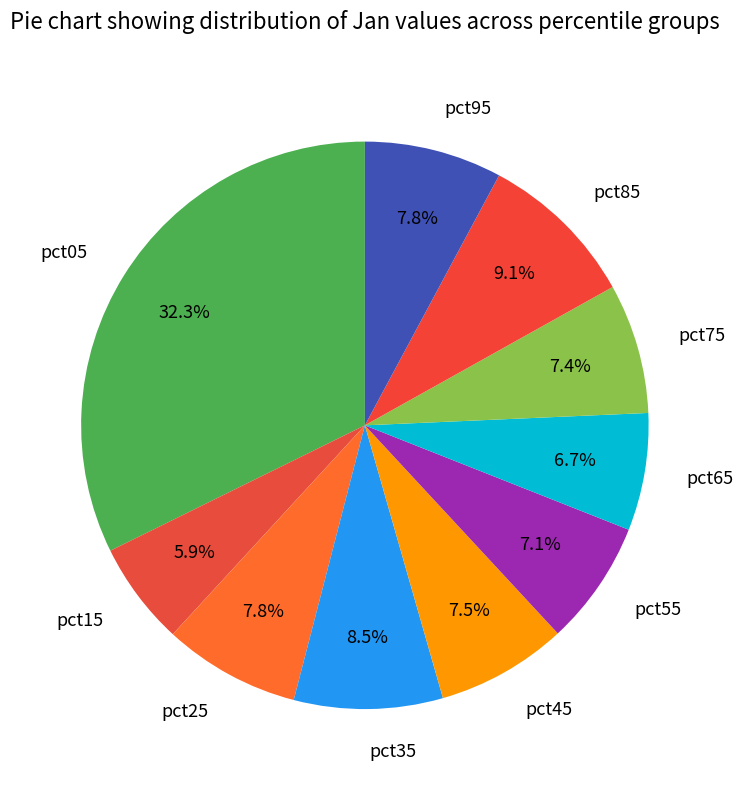

What is the largest slice in the pie chart?

pct05